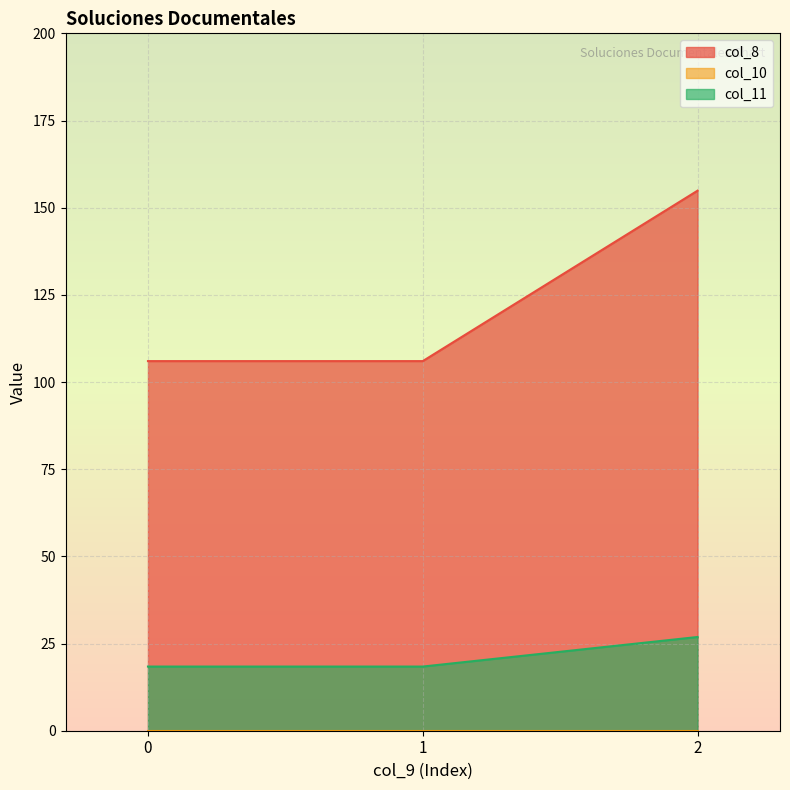

Which series has the largest total across all categories?

col_8